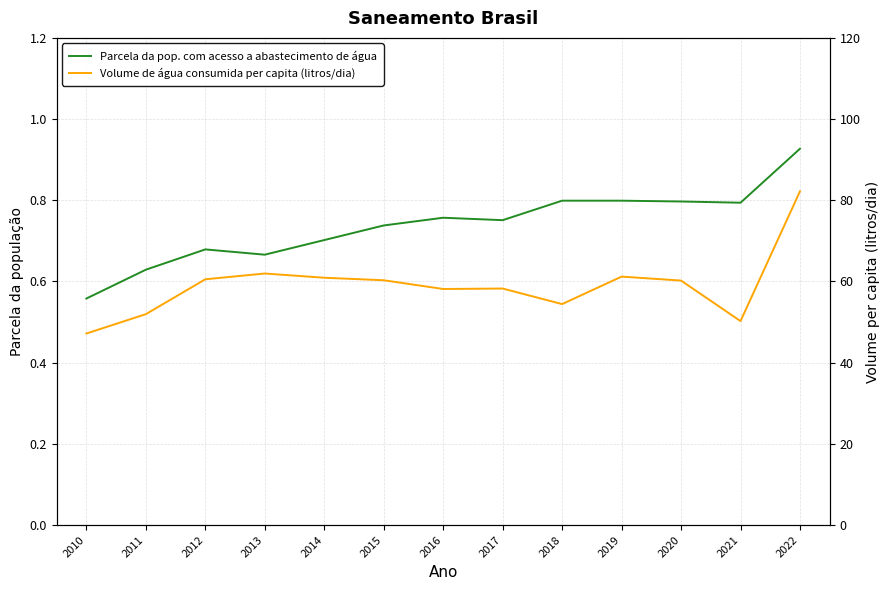

What is the value of the Parcela da pop. com acesso a abastecimento de água point at the 10th from the left?

0.8